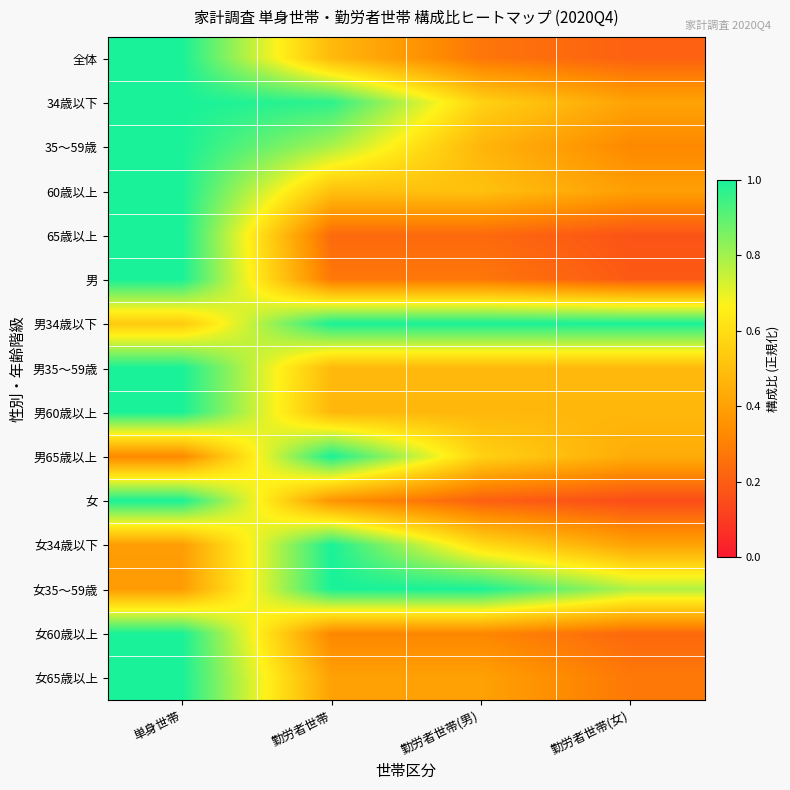

What is the smallest value displayed?

0.2